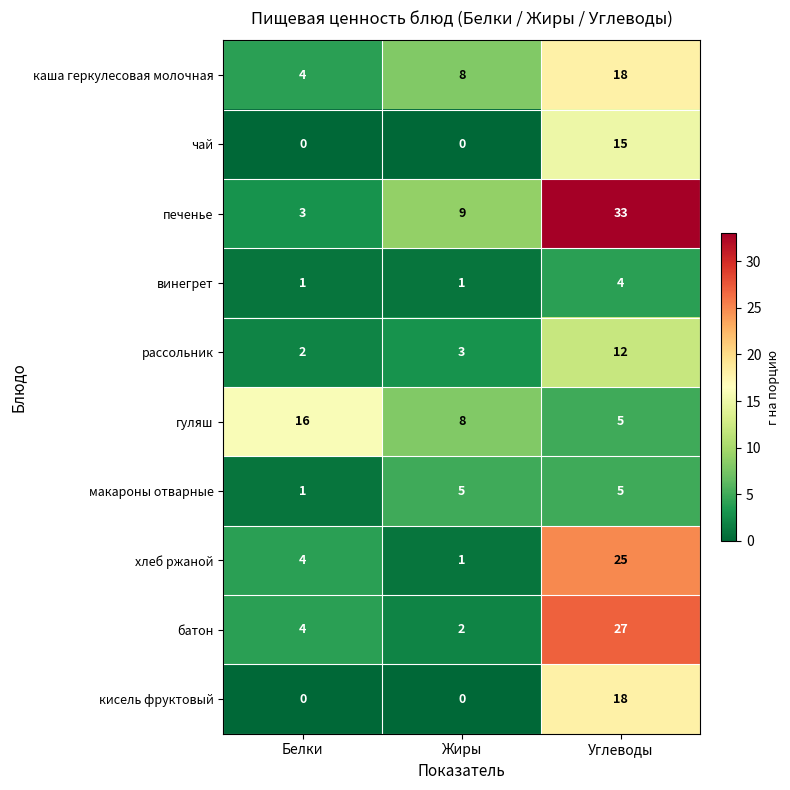

What is the difference between the печенье values at Углеводы and Жиры?

24